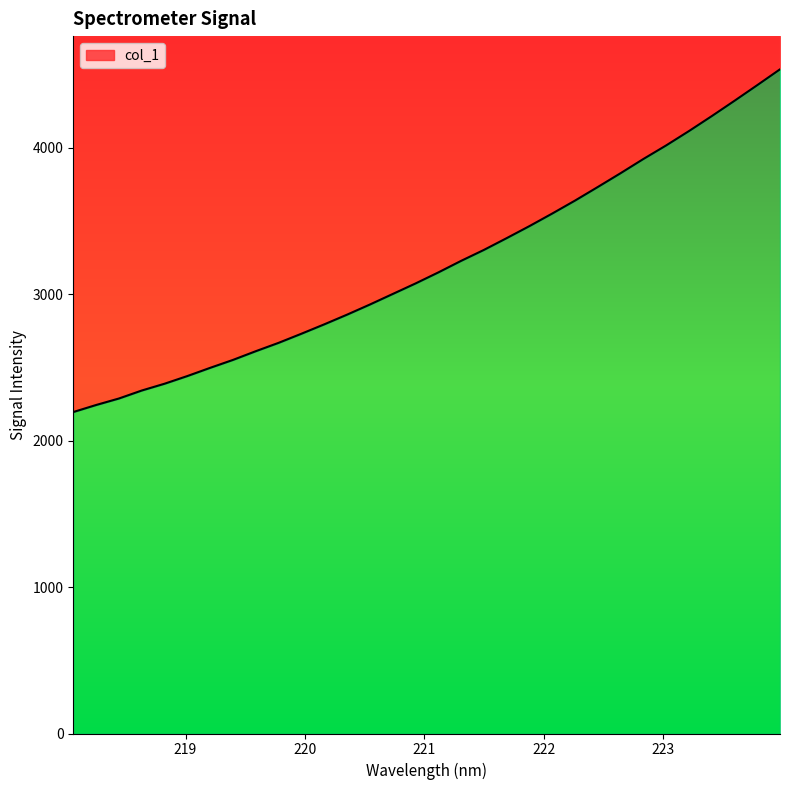

Rank the categories by value from lowest to highest.

218.0596, 218.2508, 218.442, 218.6332, 218.8244, 219.0156, 219.2067, 219.3979, 219.589, 219.7801, 219.9712, 220.1623, 220.3533, 220.5444, 220.7354, 220.9264, 221.1174, 221.3083, 221.4993, 221.6902, 221.8812, 222.0721, 222.263, 222.4538, 222.6447, 222.8355, 223.0264, 223.2172, 223.408, 223.5987, 223.7895, 223.9802